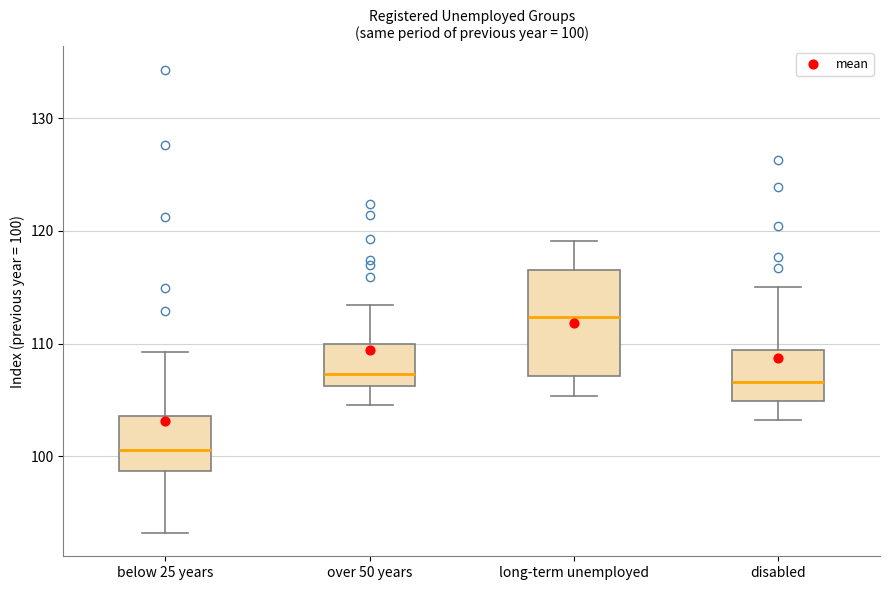

Which box's median line is the lowest?

below 25 years